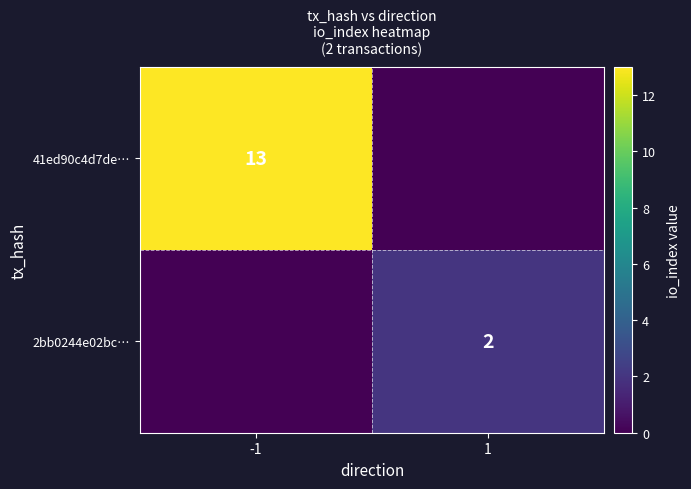

Between 1 and -1, which is larger?

-1